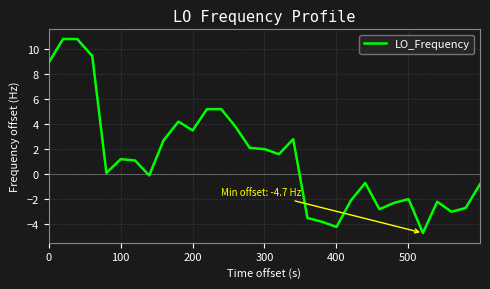

What is the minimum value shown in the chart?

-4.7